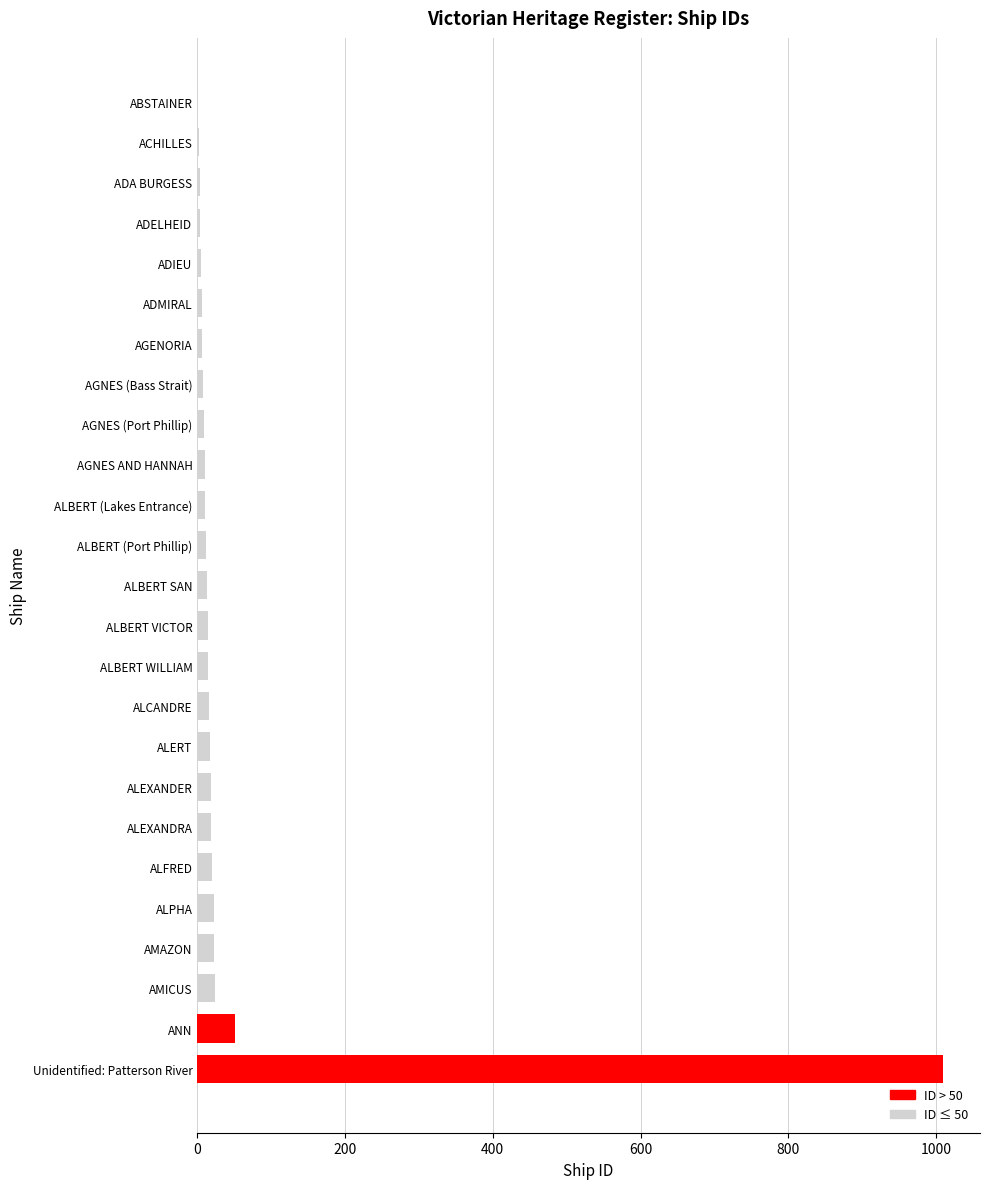

What is the difference between the maximum and minimum values?

1008